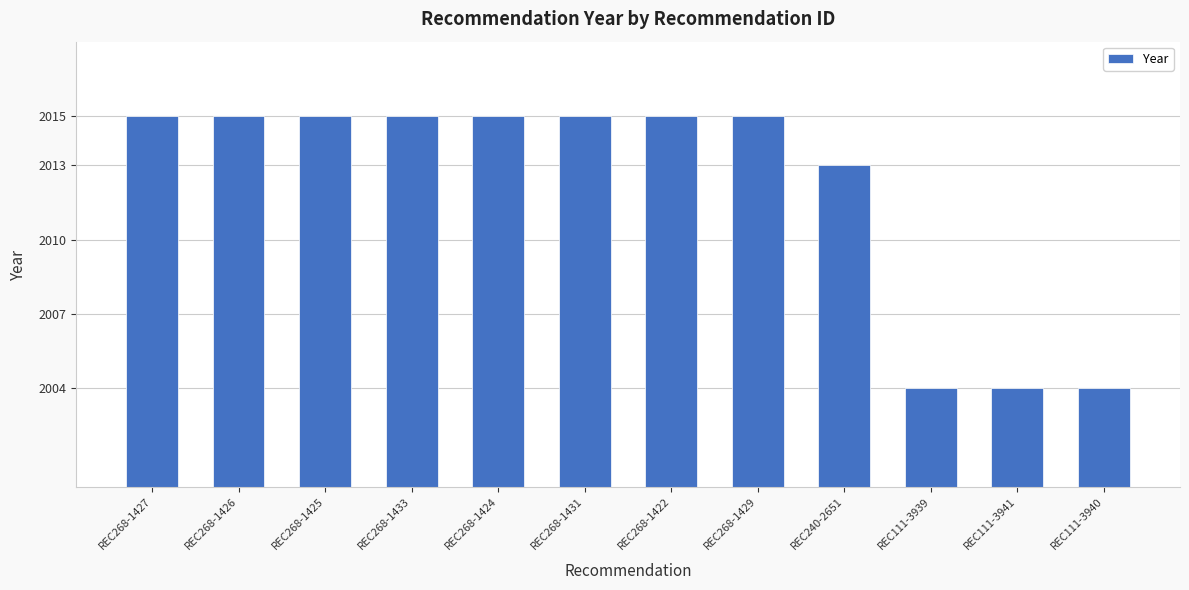

Between REC268-1429 and REC111-3939, which is larger?

REC268-1429